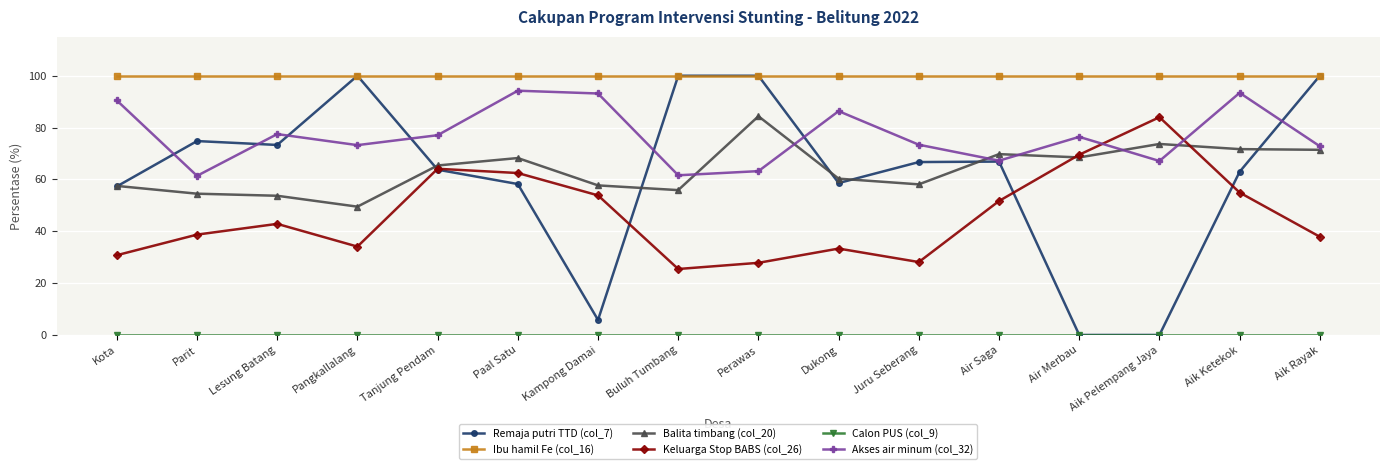

How many lines are shown in the chart?

6